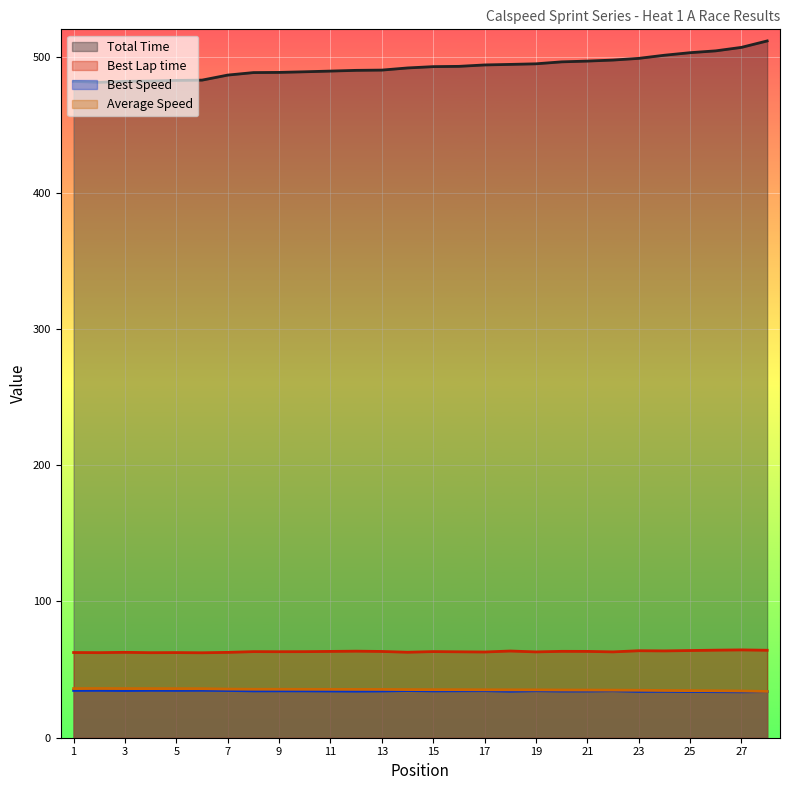

What is the maximum value shown in the chart?

511.5